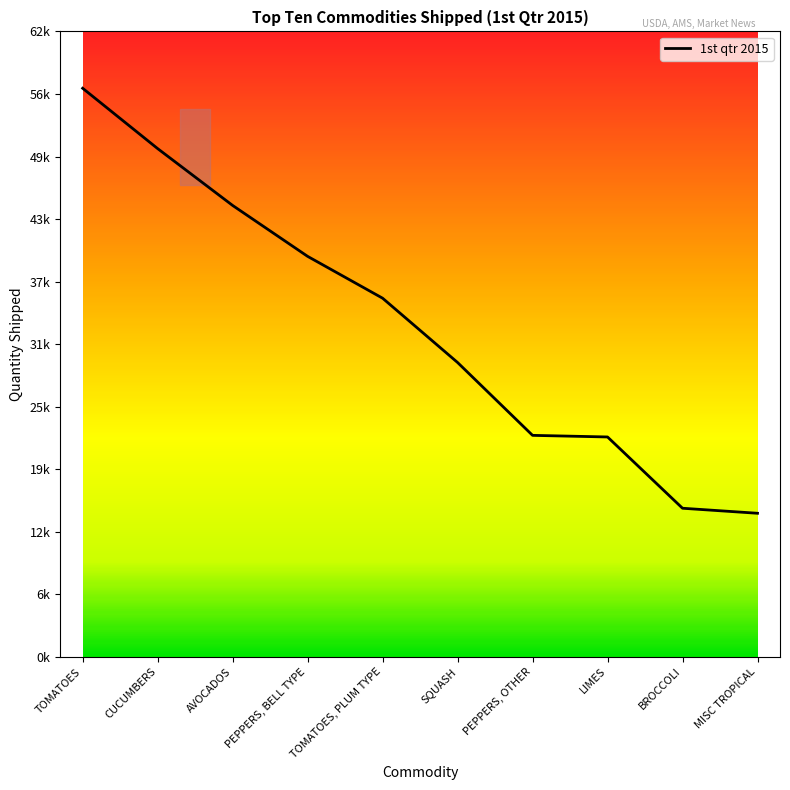

Is this an area chart (filled region under the line)?

Yes